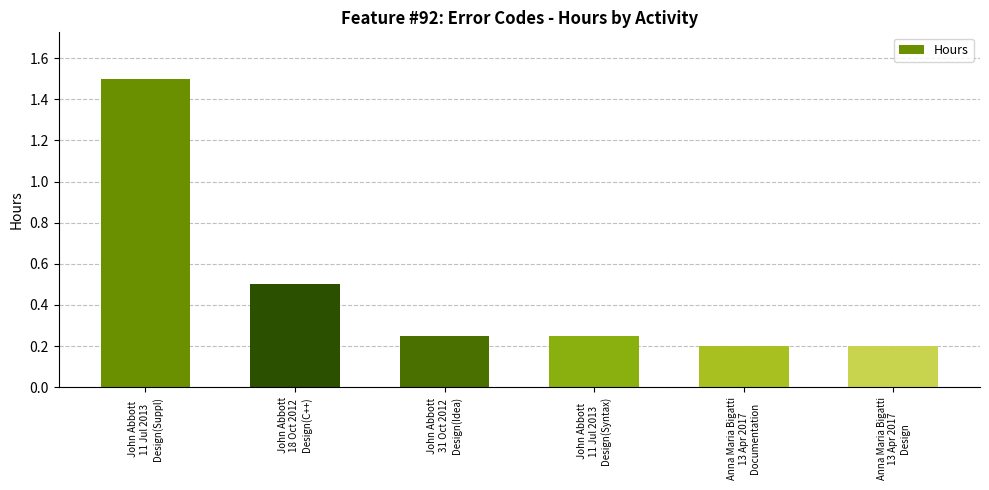

What is the greatest value displayed?

1.5